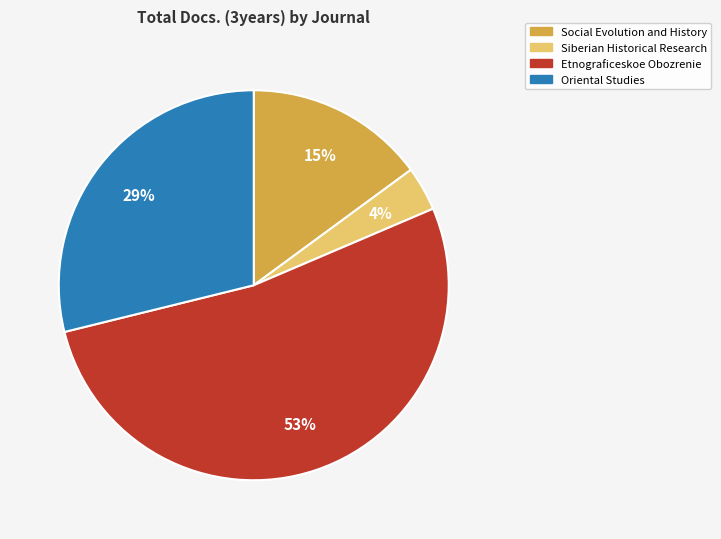

Approximately how many times larger is the value at Oriental Studies compared to Social Evolution and History?

1.9